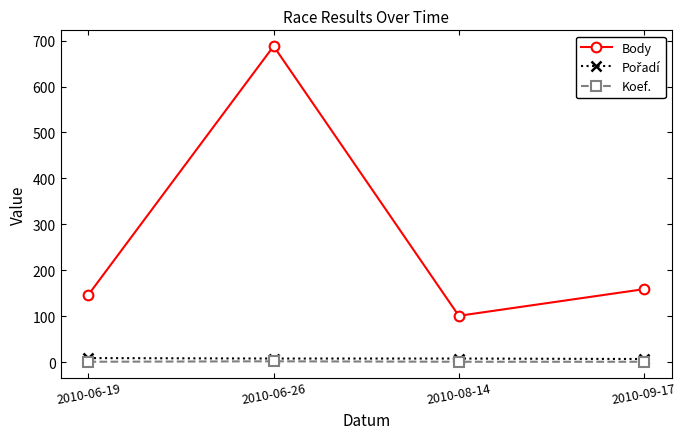

What is the difference between the maximum and minimum values in the Body series?

587